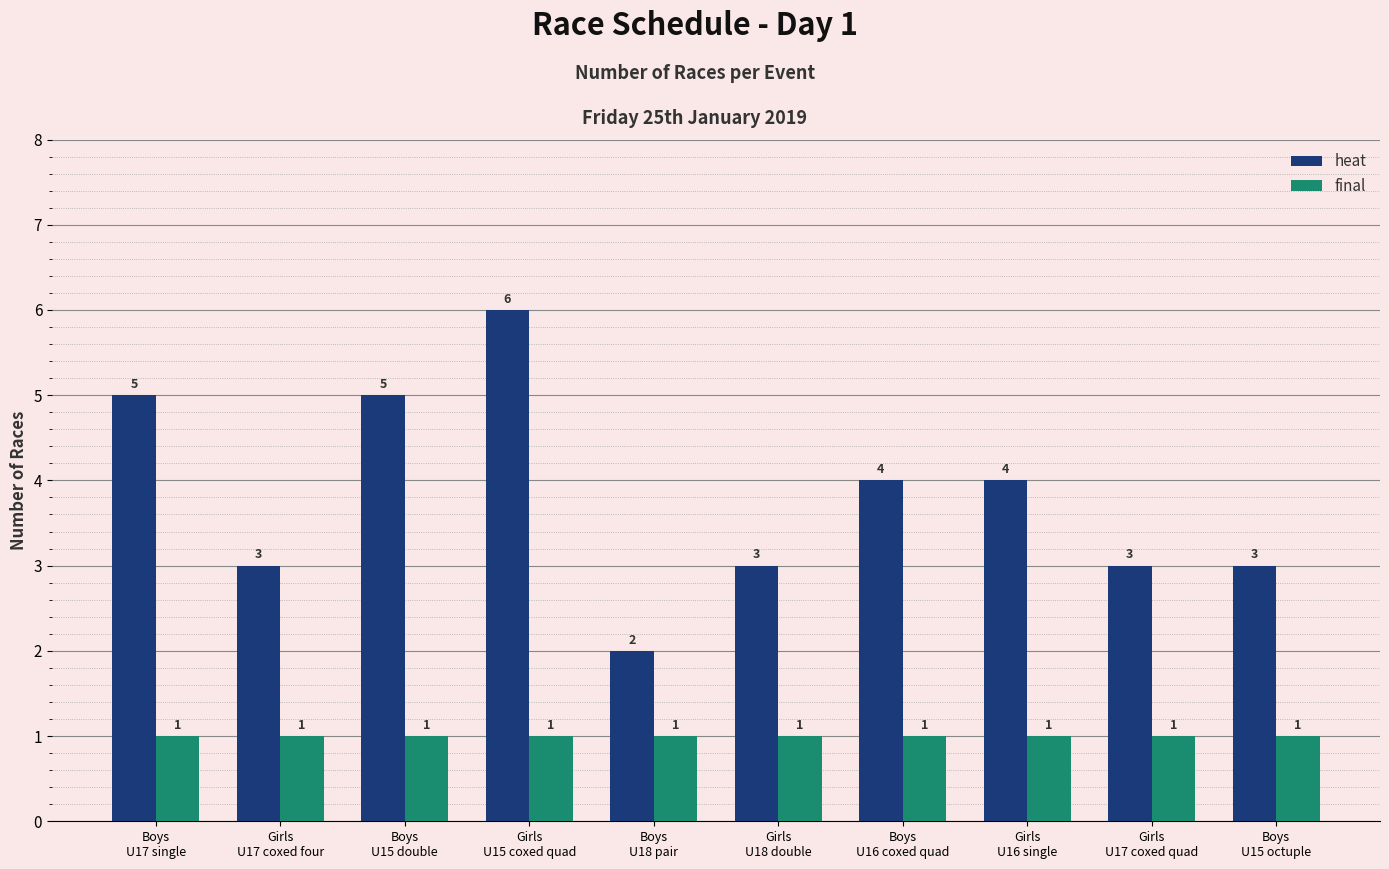

Reading left to right, extract all data points from this chart.

heat: 5	3	5	6	2	3	4	4	3	3
final: 1	1	1	1	1	1	1	1	1	1